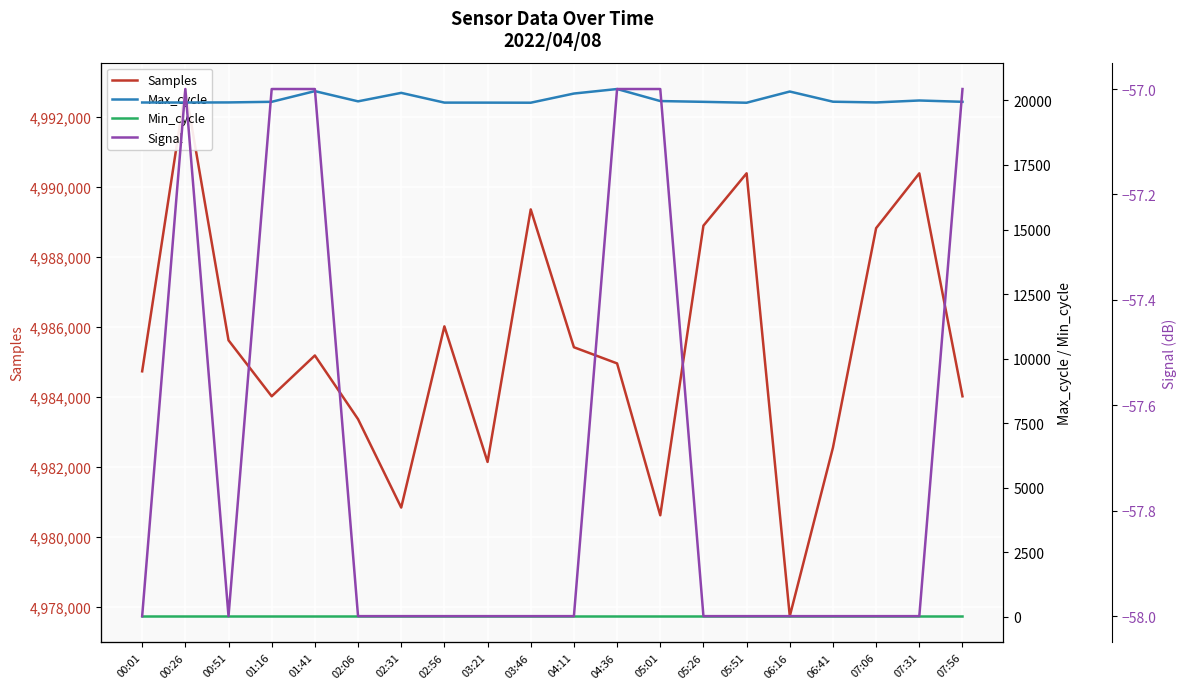

Which series has the largest range (max minus min)?

Samples